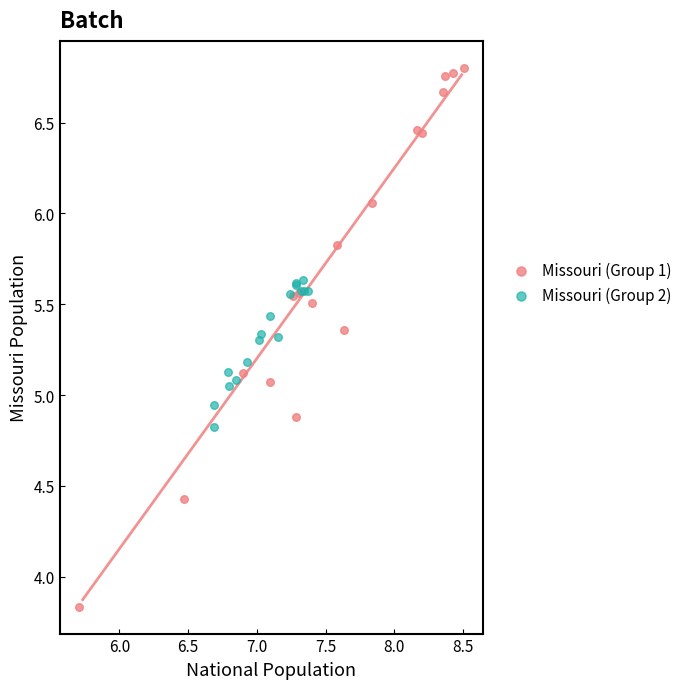

What are all the series names shown in the legend?

Missouri (Group 1), Missouri (Group 2)